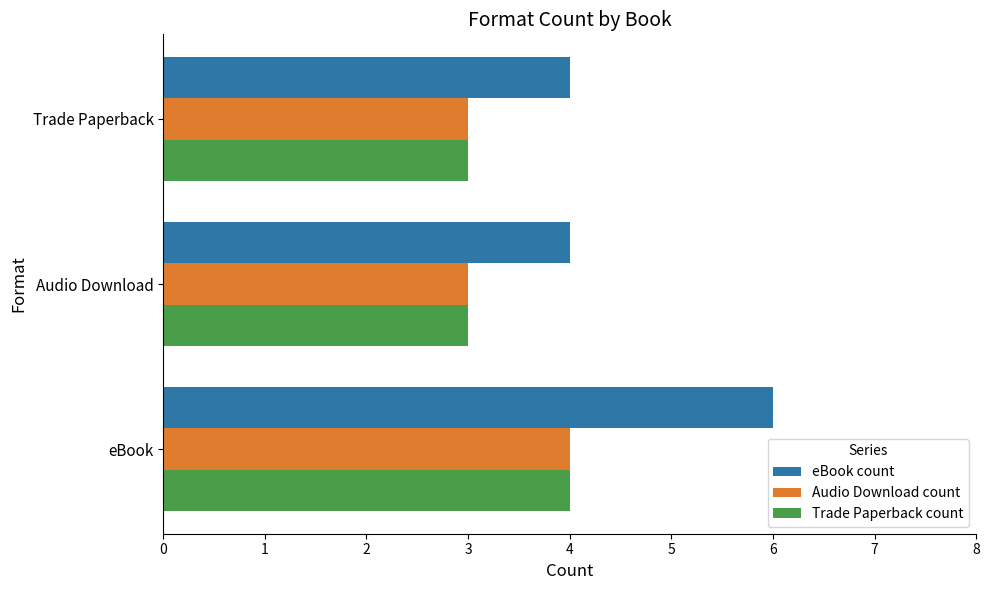

What value does the Audio Download count series have at eBook?

4